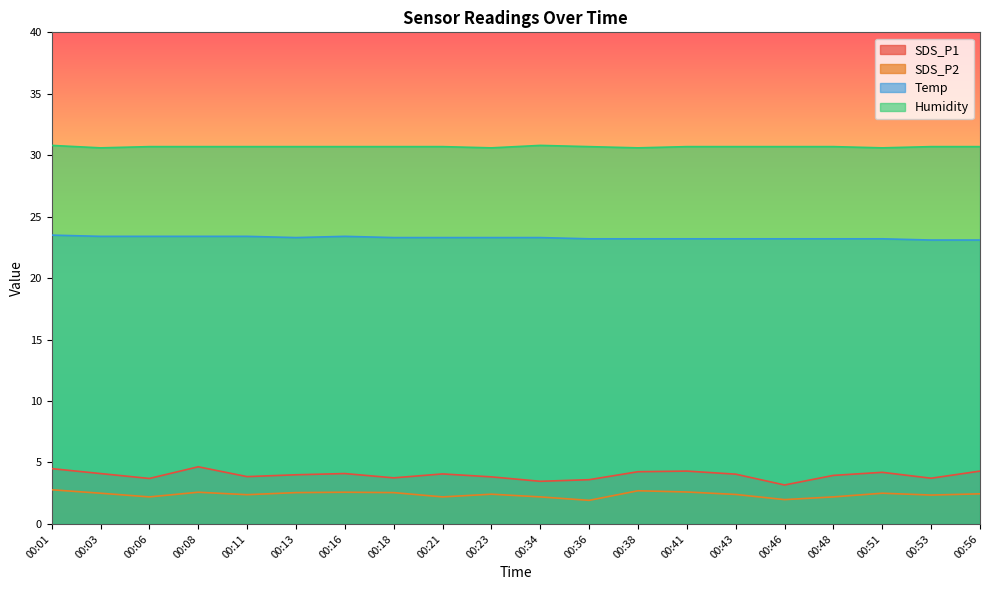

Does the chart have visible grid lines?

No